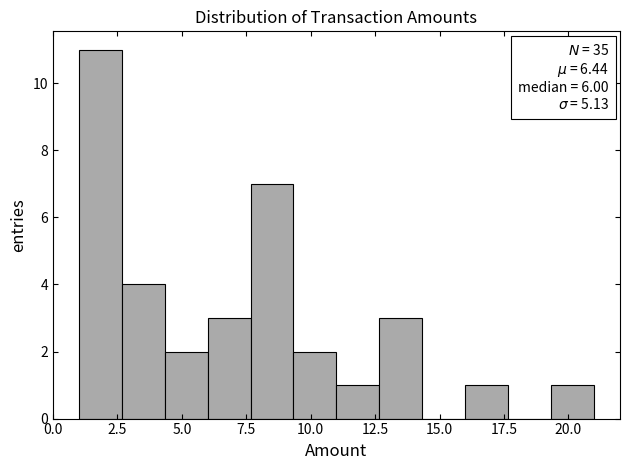

Around what value on the x-axis is the tallest bar? Give the approximate position of its centre, as read against the axis.

2.0